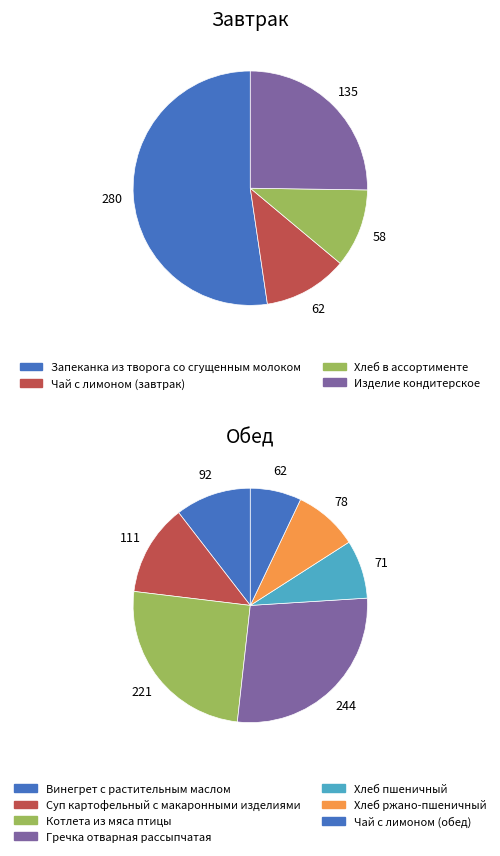

To the nearest percent, what is the average slice percentage?

9%